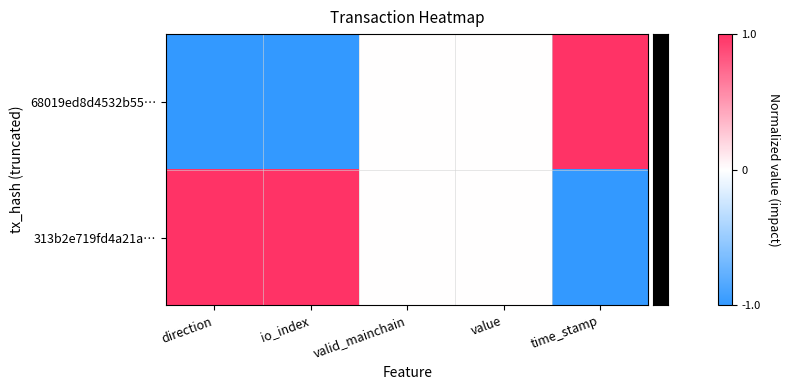

What is the minimum value shown in the chart?

-1